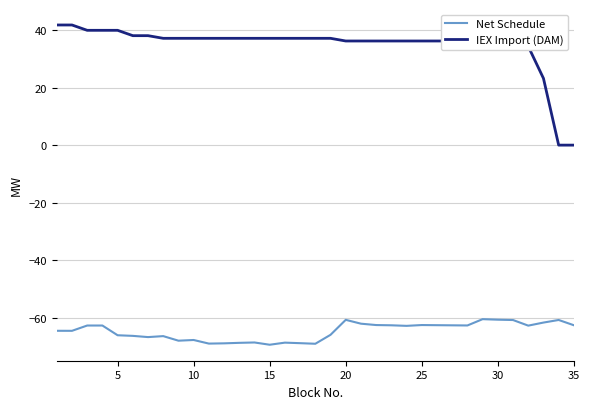

True or false: IEX Import (DAM) and Net Schedule intersect in this chart.

False